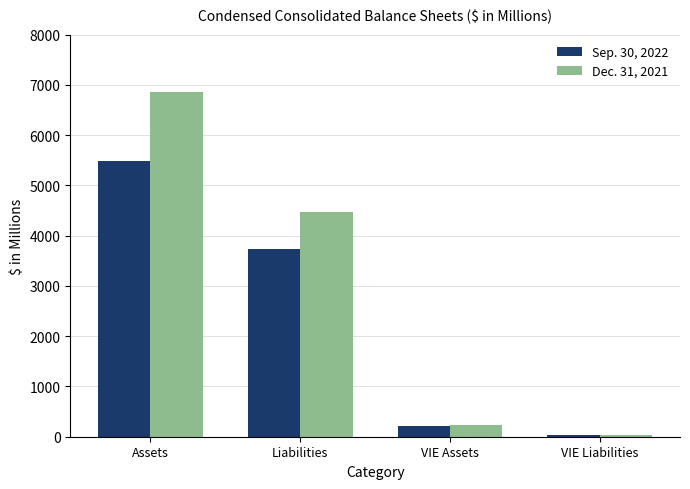

What is the sum of the Dec. 31, 2021 values at VIE Liabilities and VIE Assets?

264.4